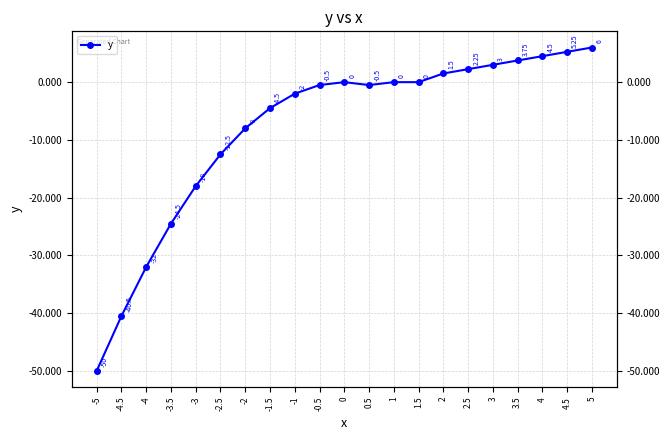

Is it true that the value at 2.5 is 2.2?

True